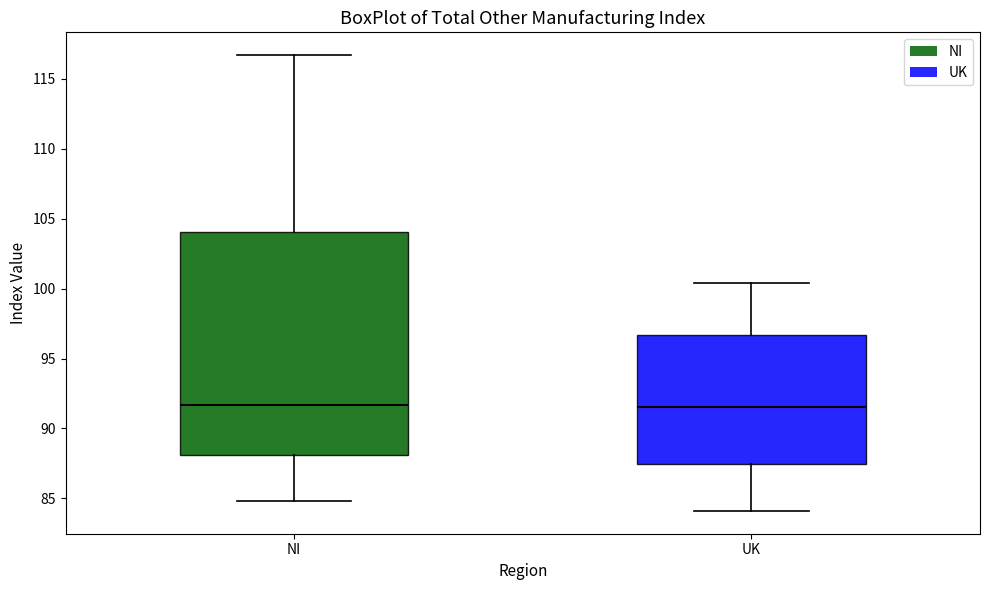

Reading left to right, transcribe this box plot: for each box, give where its median line is, the range the box spans, and where its two whiskers end, as read against the y-axis. The values are not printed on the chart, so give them approximately, as read against the axis.

NI: median 91.5, box 88.0 to 104.0, whiskers 85.0 to 116.5
UK: median 91.5, box 87.5 to 96.5, whiskers 84.0 to 100.5